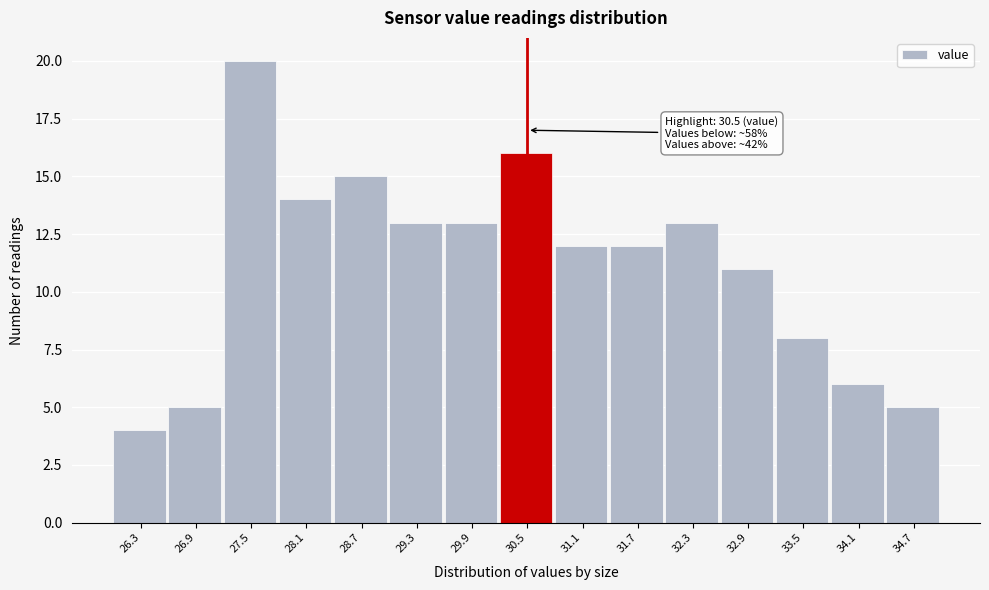

Over which range of the x-axis is the bar tallest?

27.2 to 27.8